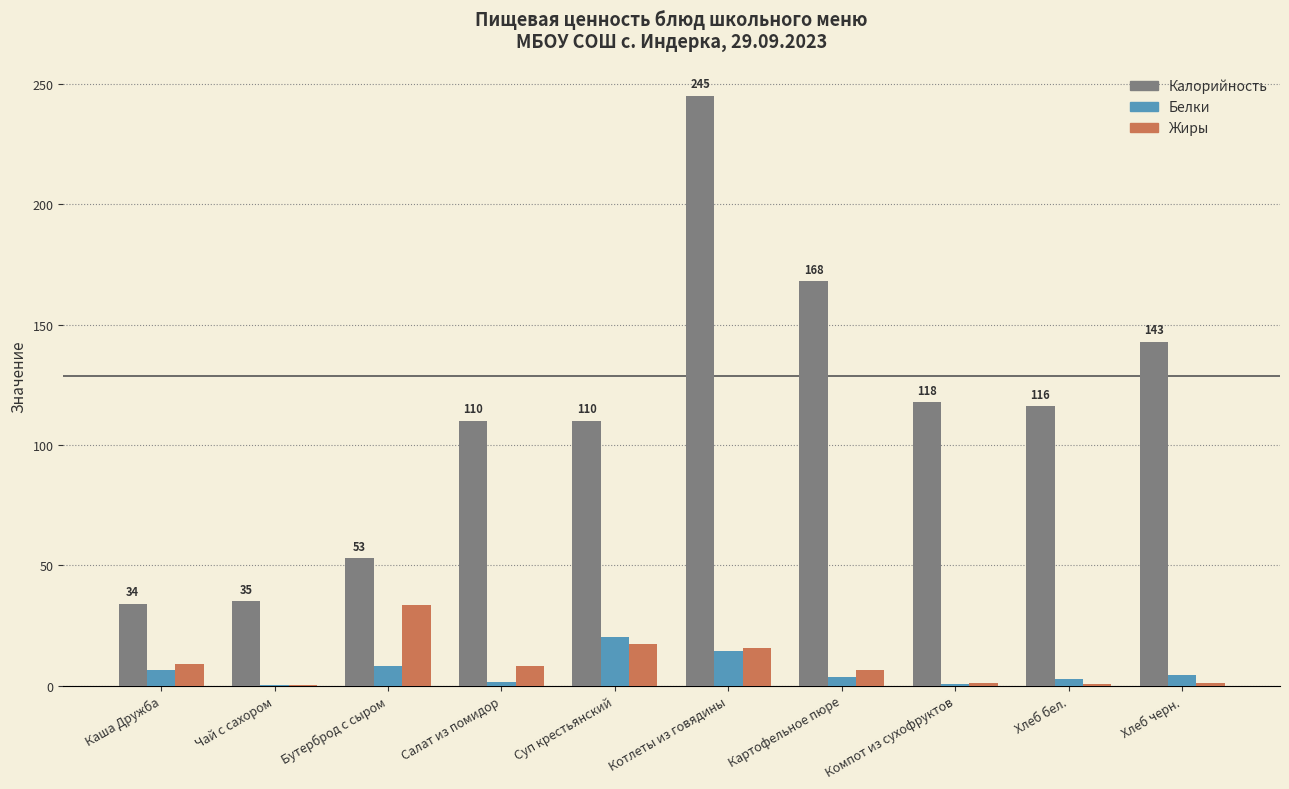

What is the greatest value displayed?

245.0